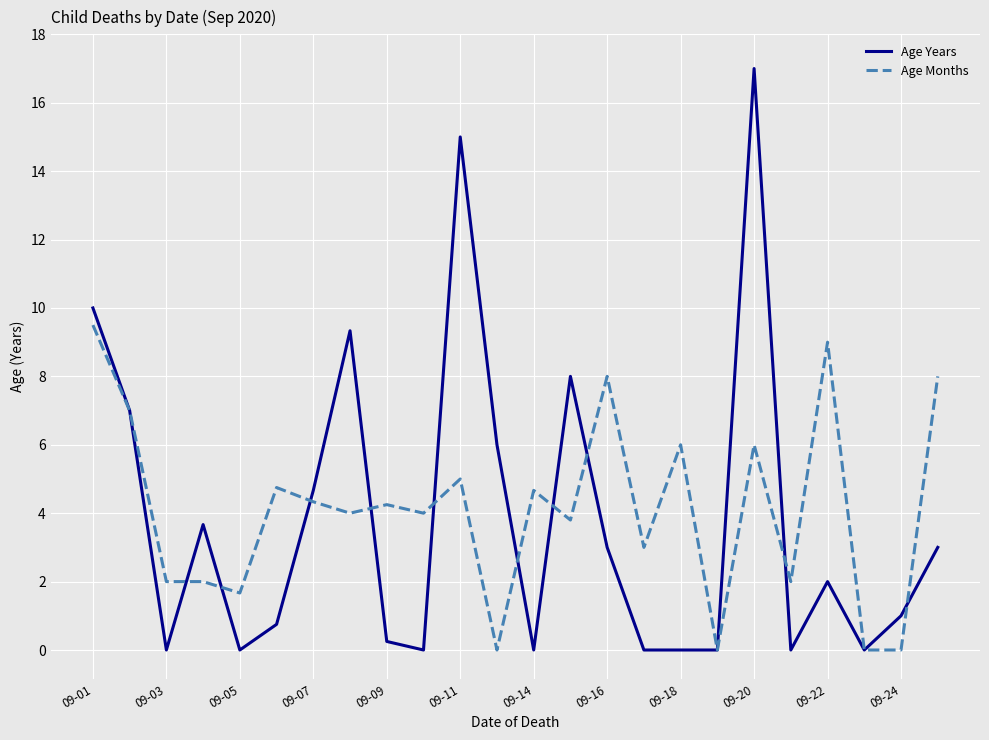

Which series ends up on top after the final intersection of Age Months and Age Years?

Age Months